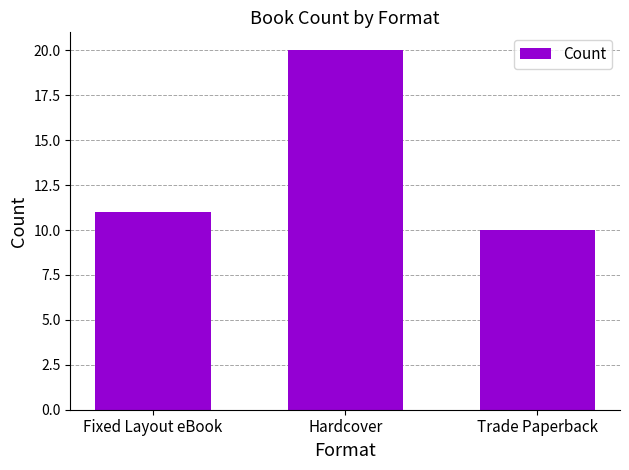

How many values are below 11?

1